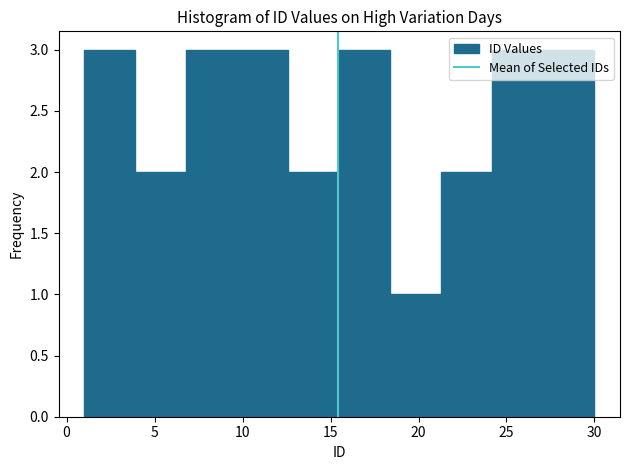

Reading left to right, transcribe this chart: for each bar, give the range it covers on the x-axis and its height. Neither the bar edges nor the heights are printed on the chart, so give them approximately, as read against the axes.

1.0 to 3.9: 3
3.9 to 6.8: 2
6.8 to 9.7: 3
9.7 to 12.6: 3
12.6 to 15.5: 2
15.5 to 18.4: 3
18.4 to 21.3: 1
21.3 to 24.2: 2
24.2 to 27.1: 3
27.1 to 30.0: 3